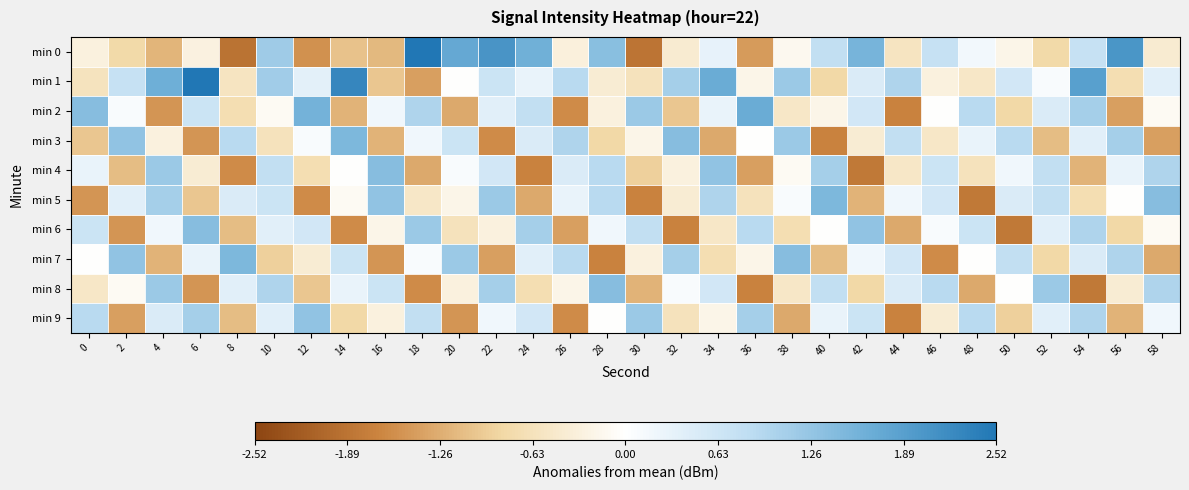

At which category does the chart reach its minimum across all series?

8